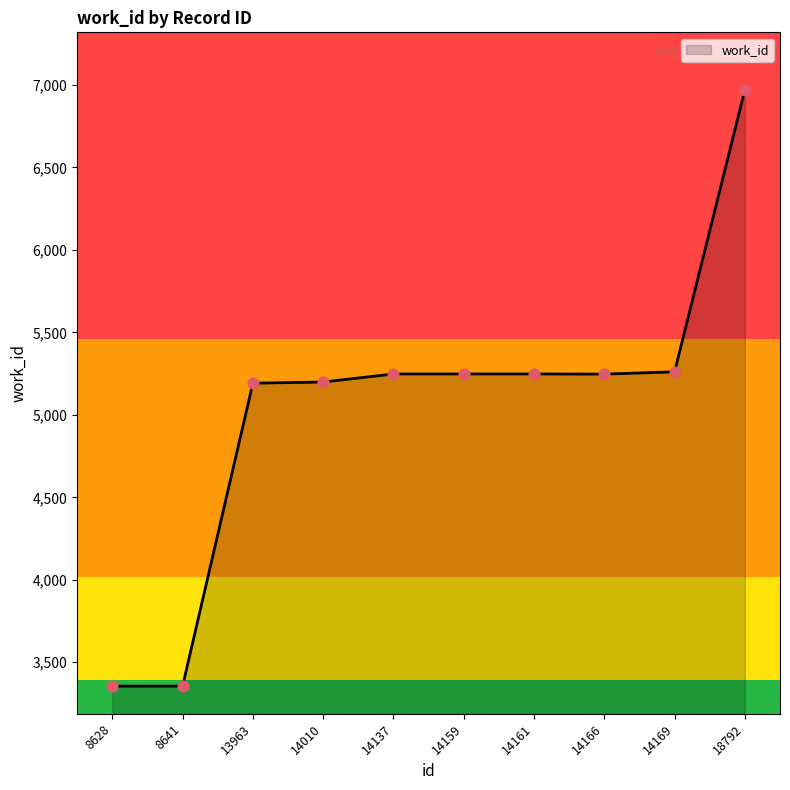

What is the change in value from 8641 to 14010?

+1844